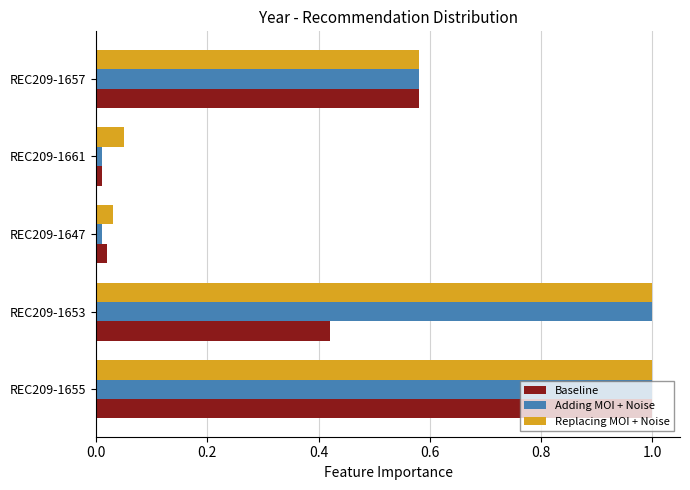

What is the greatest value displayed?

1.0